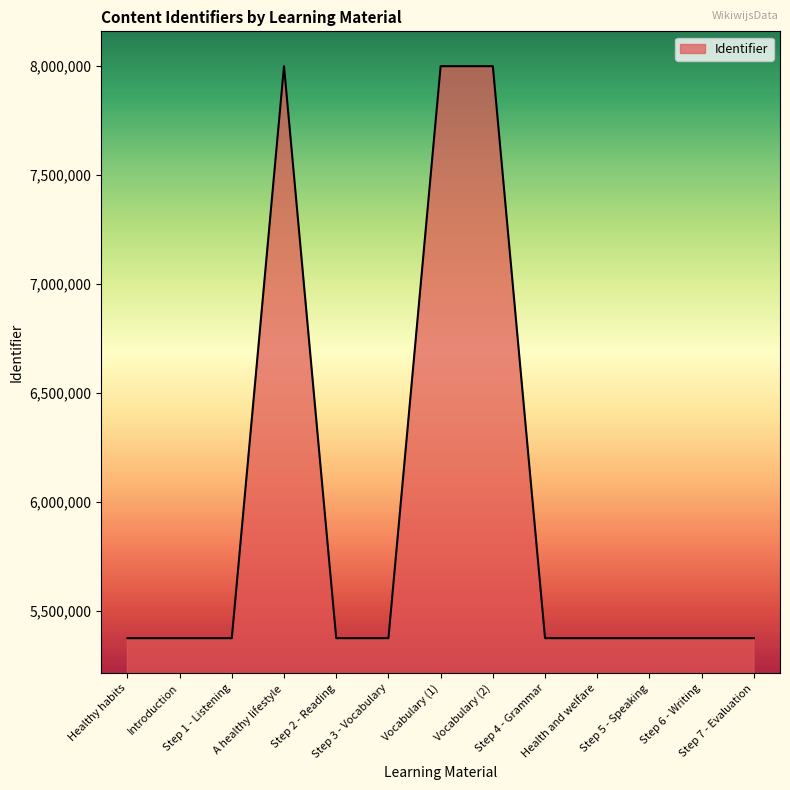

What is the smallest value displayed?

5374419